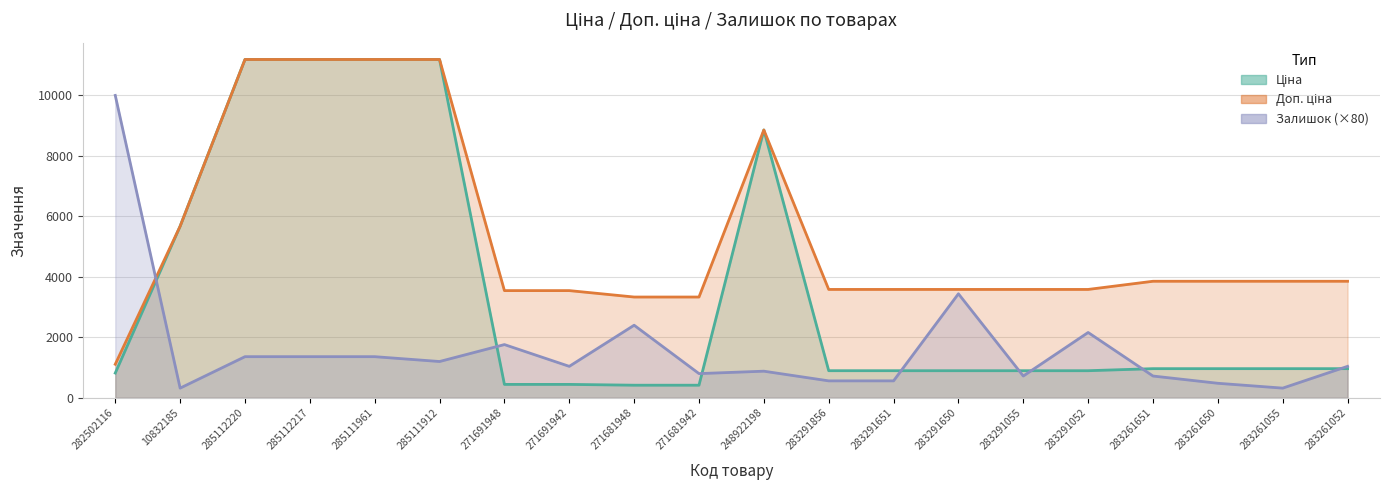

True or false: Ціна and Доп. ціна intersect in this chart.

False